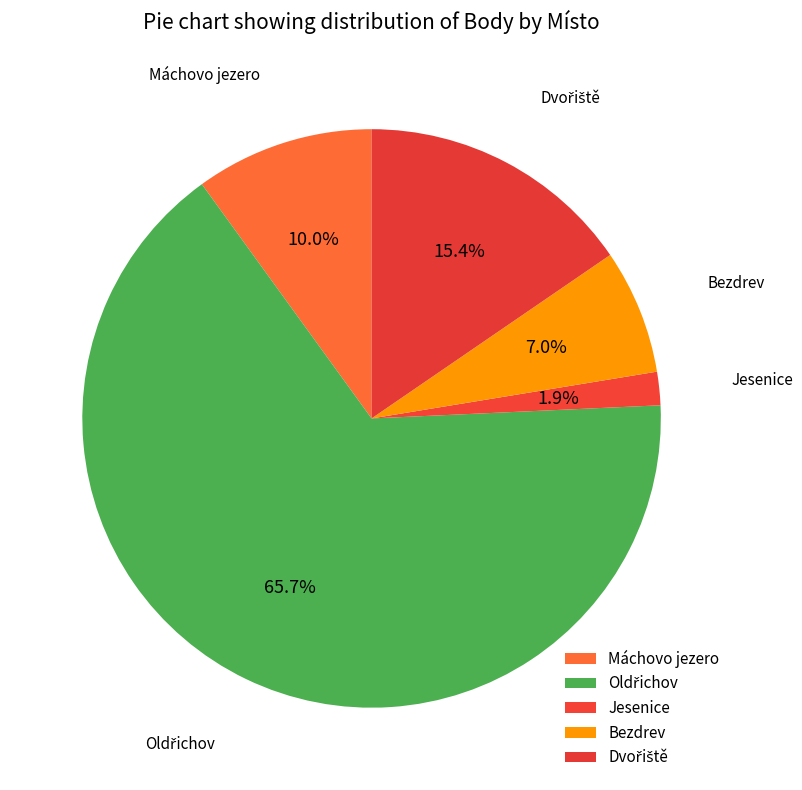

How many slices are in this pie chart?

5